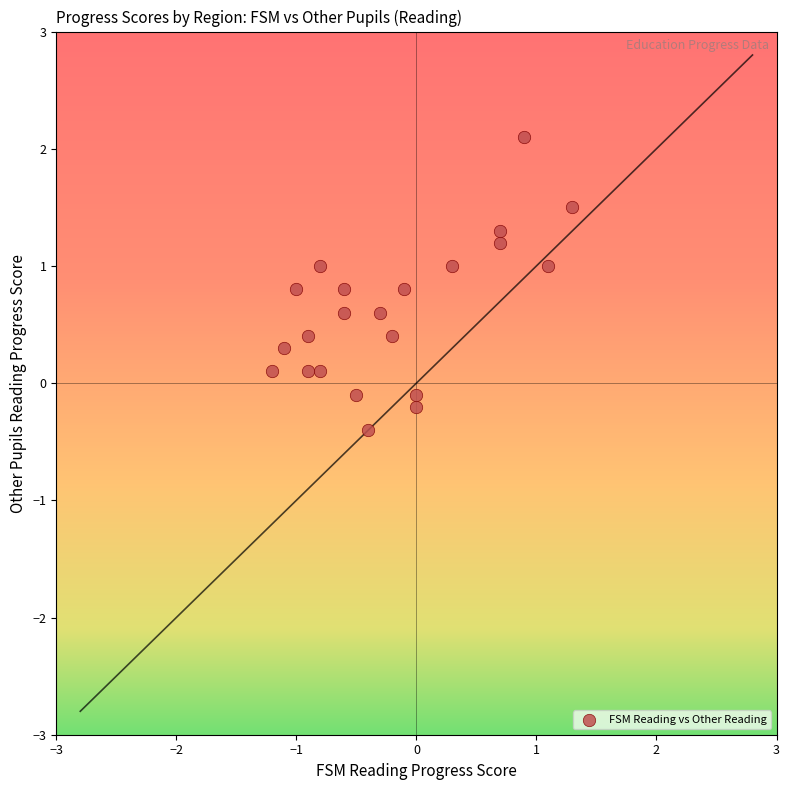

What is the range of X values (max minus min)?

2.5